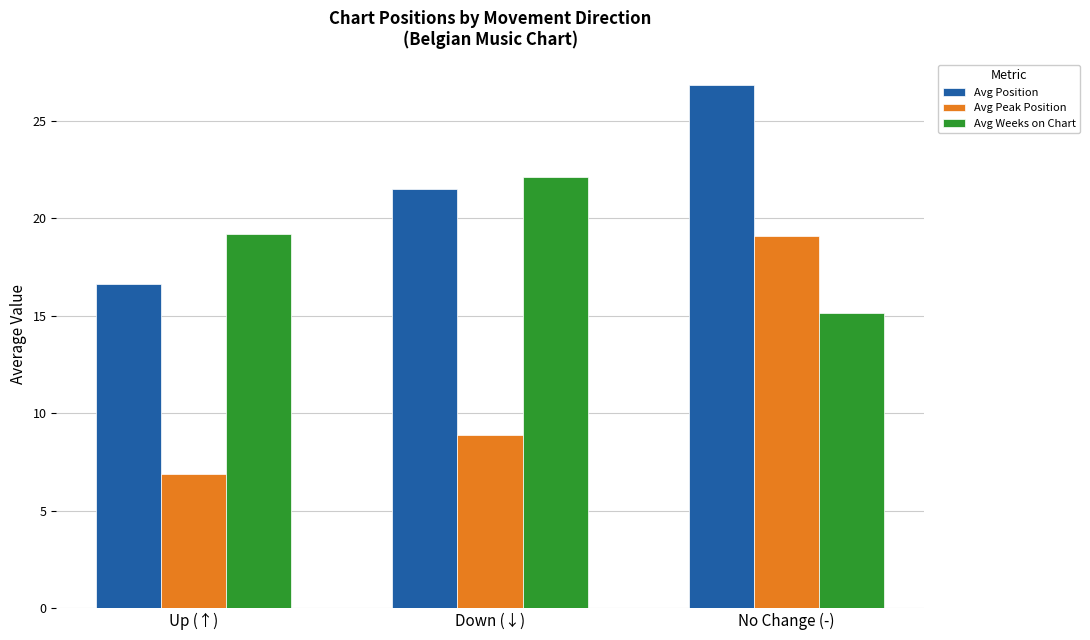

What is the sum of all Avg Peak Position values?

34.8